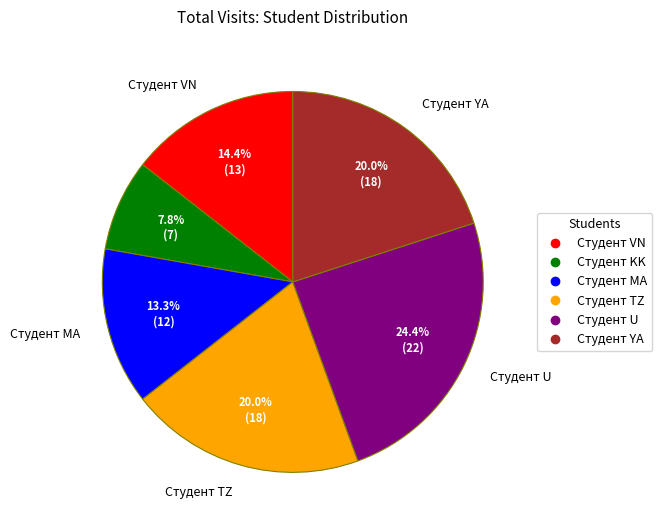

Which category has the biggest portion of the pie?

Студент U